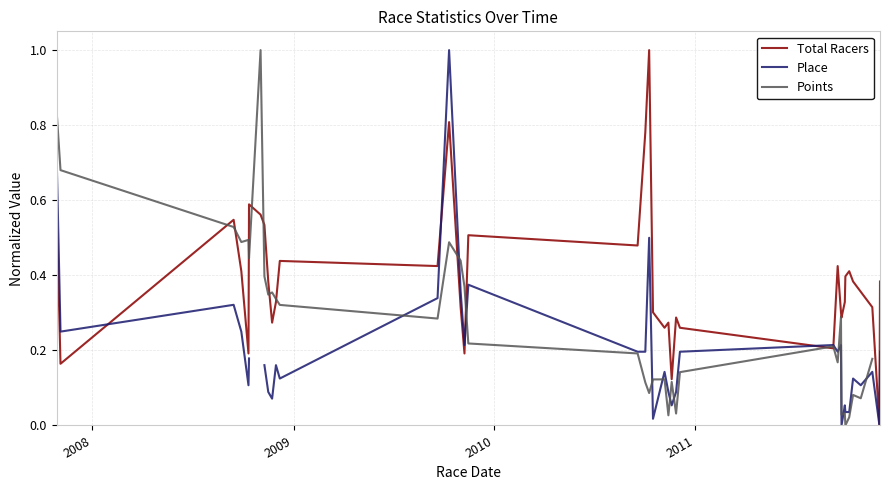

At how many categories does at least one series exceed 0?

37